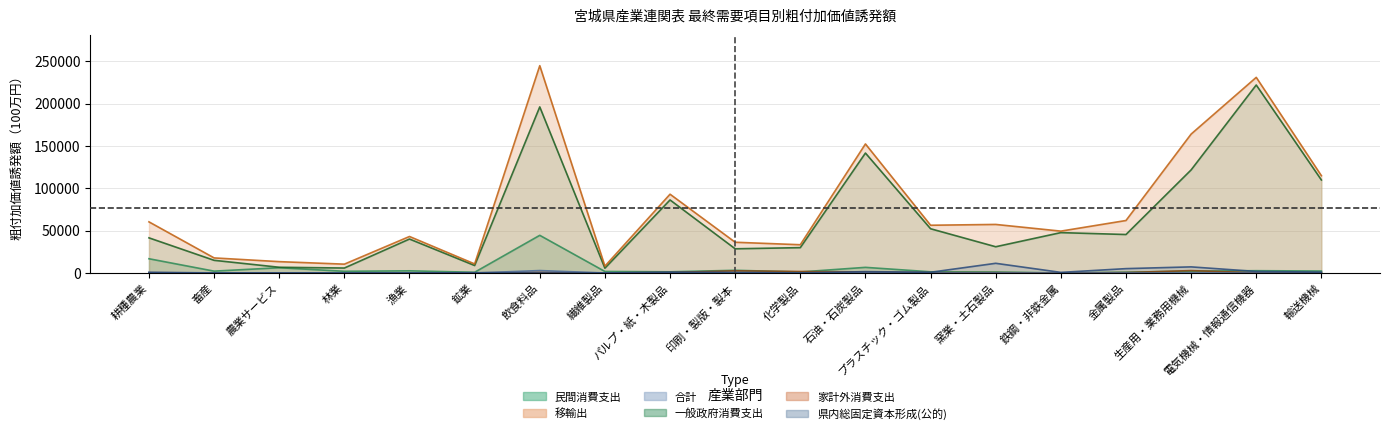

How many times do 県内総固定資本形成(公的) and 家計外消費支出 cross each other?

3